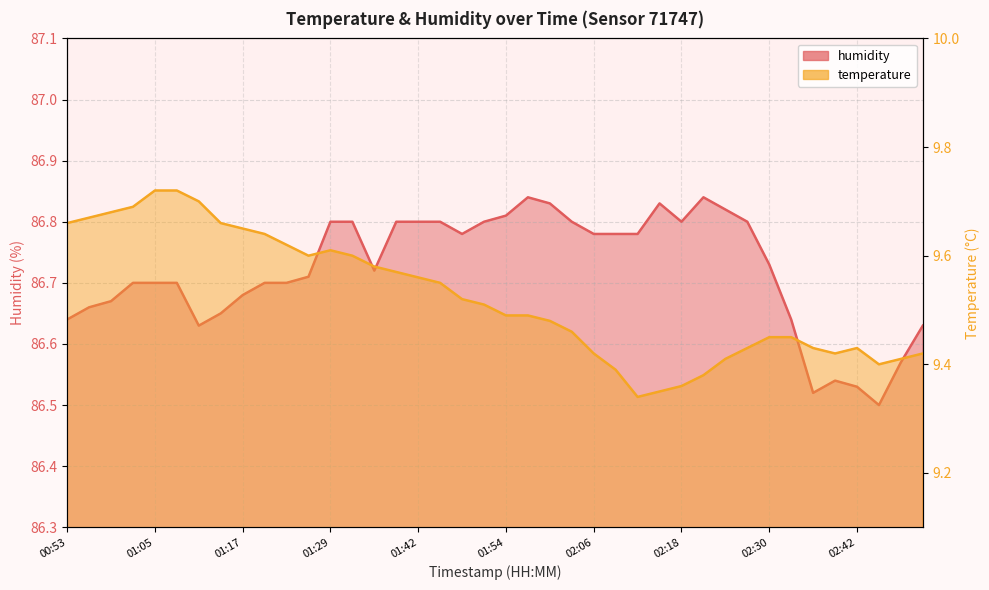

How many lines are shown in the chart?

2